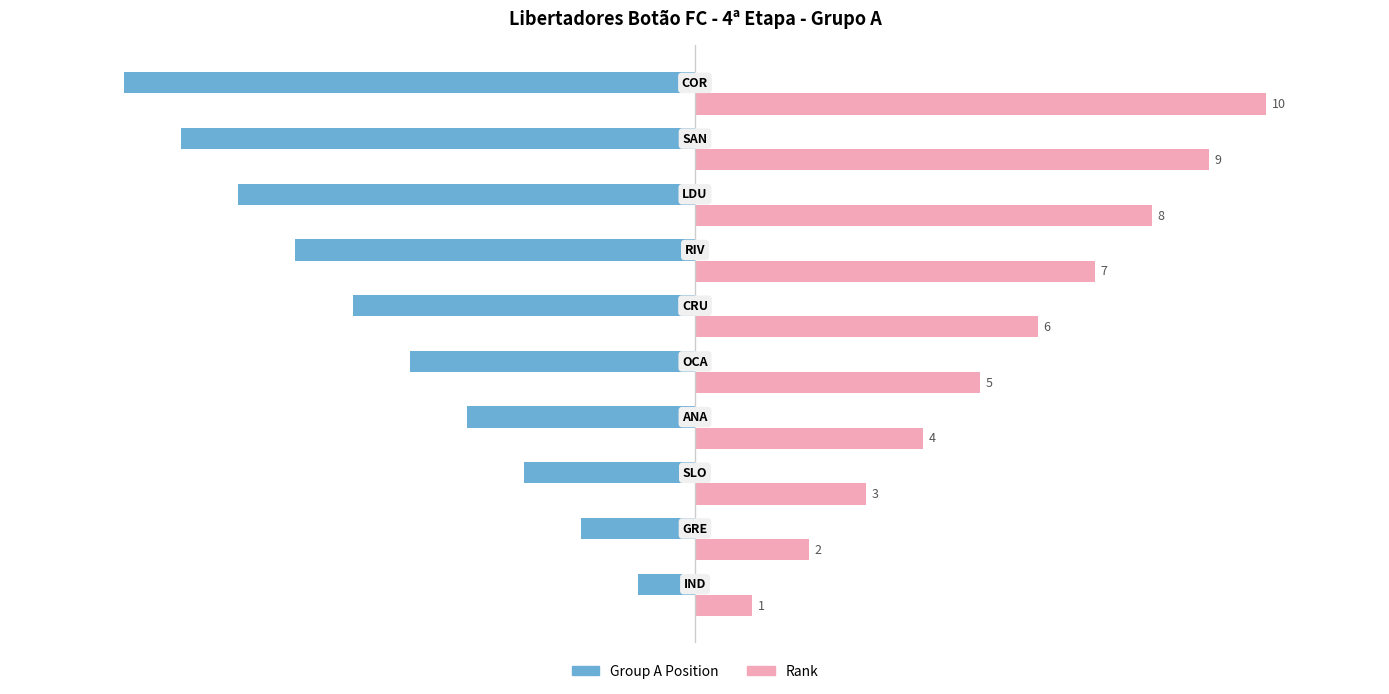

Is the value of Group A Position at SAN greater than the value of Rank at CRU?

No